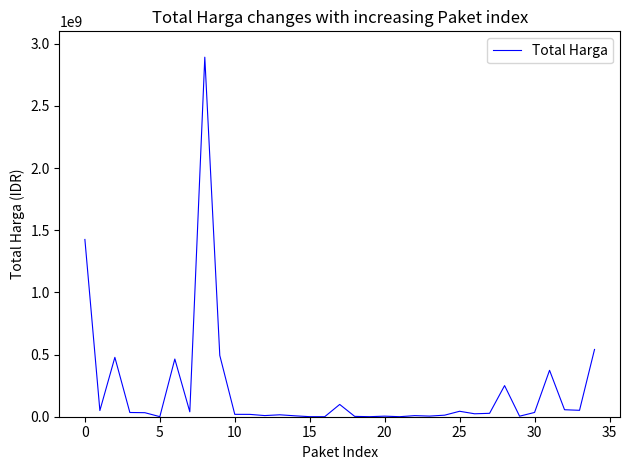

What is the maximum value shown in the chart?

2892122000